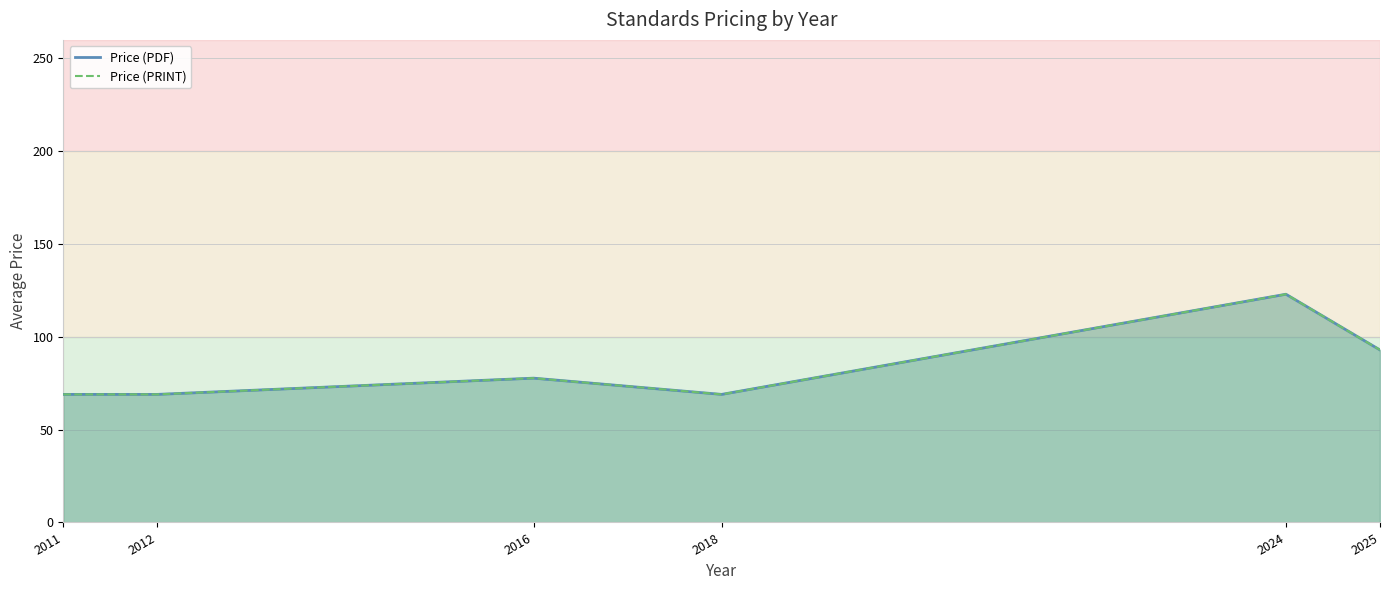

How many data points in Price (PDF) are above 77?

3